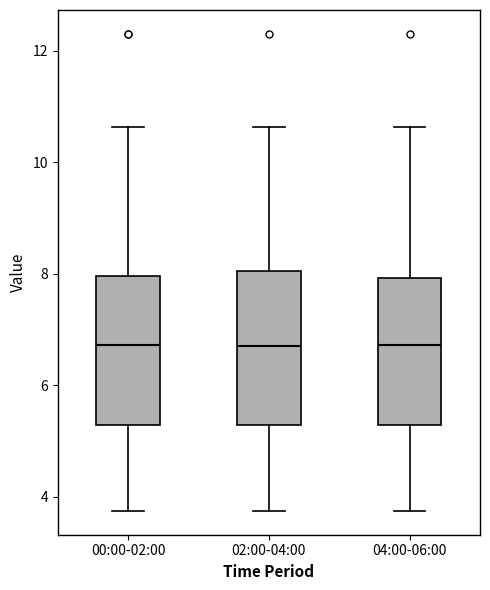

Reading left to right, transcribe this box plot: for each box, give where its median line is, the range the box spans, and where its two whiskers end, as read against the y-axis. The values are not printed on the chart, so give them approximately, as read against the axis.

00:00-02:00: median 6.8, box 5.2 to 8.0, whiskers 3.8 to 10.6
02:00-04:00: median 6.8, box 5.2 to 8.0, whiskers 3.8 to 10.6
04:00-06:00: median 6.8, box 5.2 to 8.0, whiskers 3.8 to 10.6